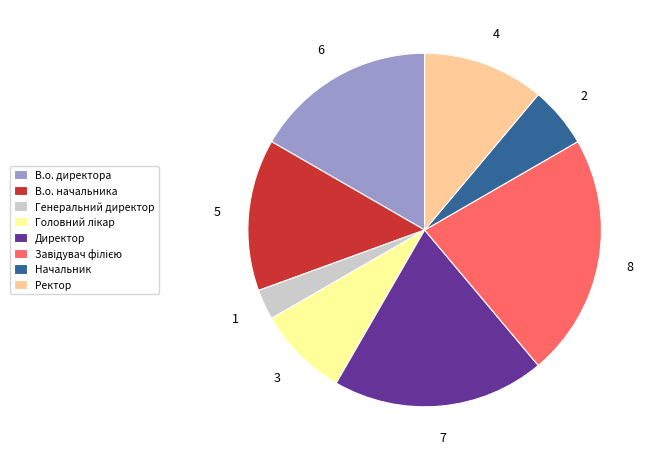

Does any single category account for the majority?

No